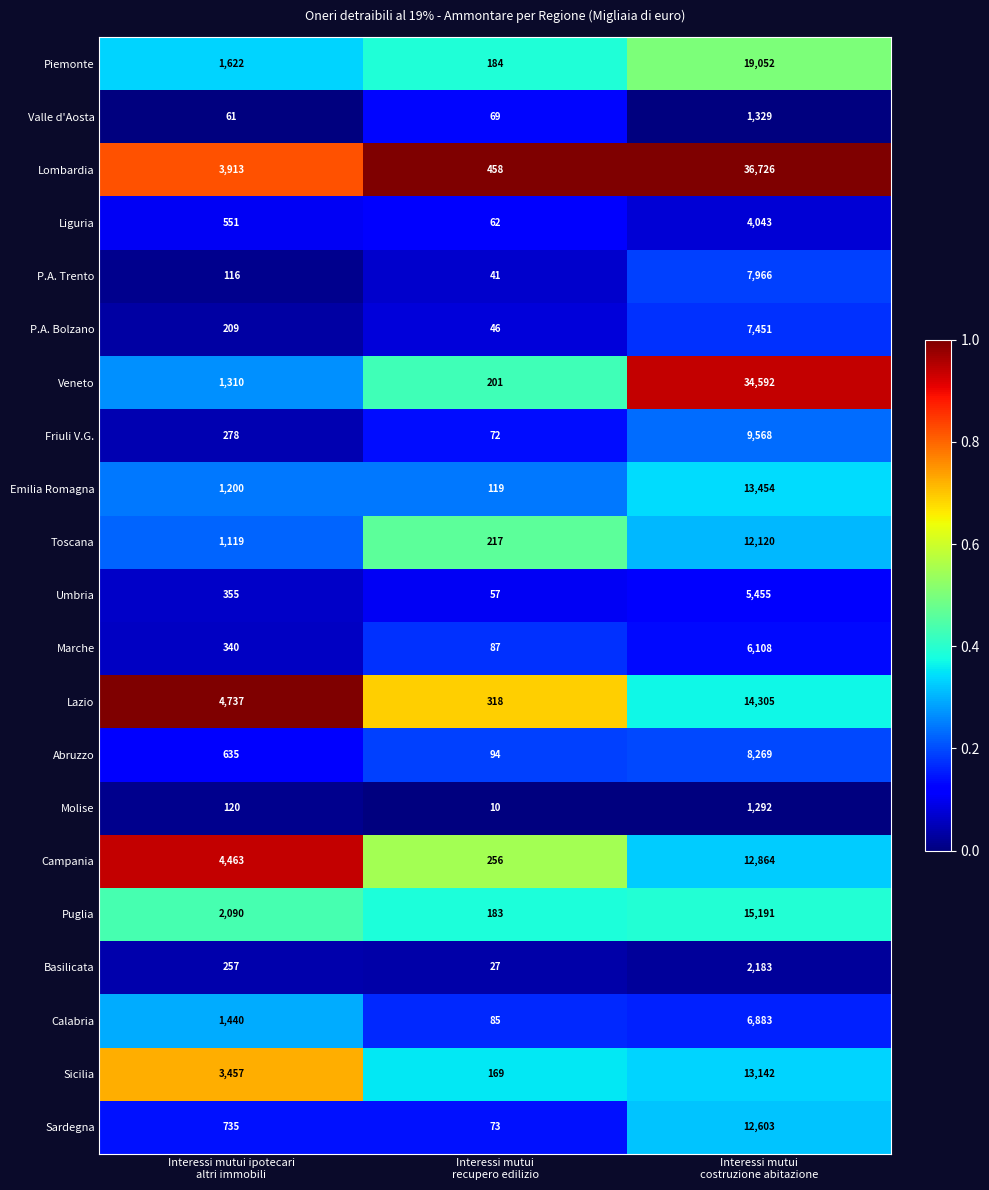

Rank the series by their maximum value, from lowest to highest.

Molise, Valle d'Aosta, Basilicata, Liguria, Umbria, Marche, Calabria, P.A. Bolzano, P.A. Trento, Abruzzo, Friuli V.G., Toscana, Sardegna, Campania, Sicilia, Emilia Romagna, Lazio, Puglia, Piemonte, Veneto, Lombardia